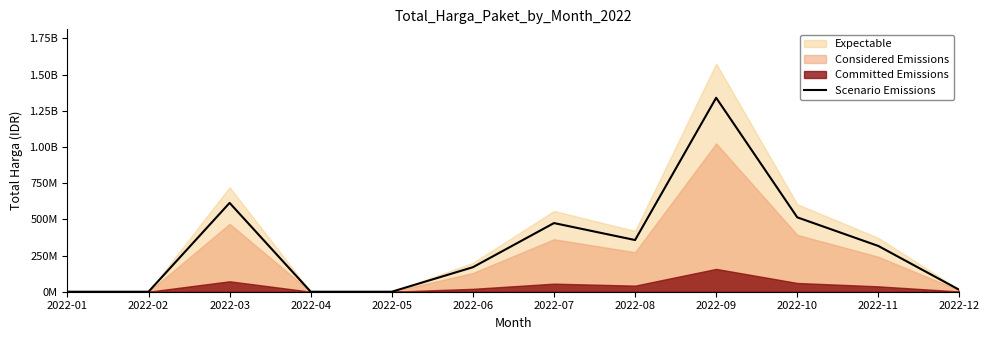

How many data points are less than 316000250?

6